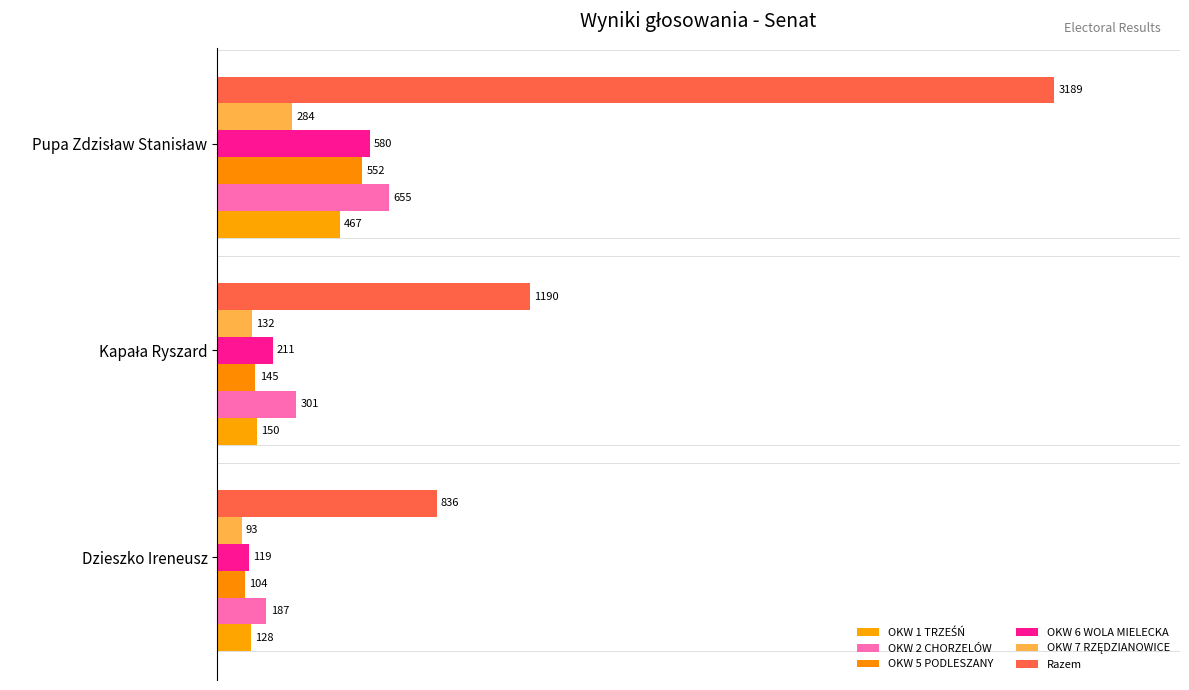

How many categories are shown in the chart?

3